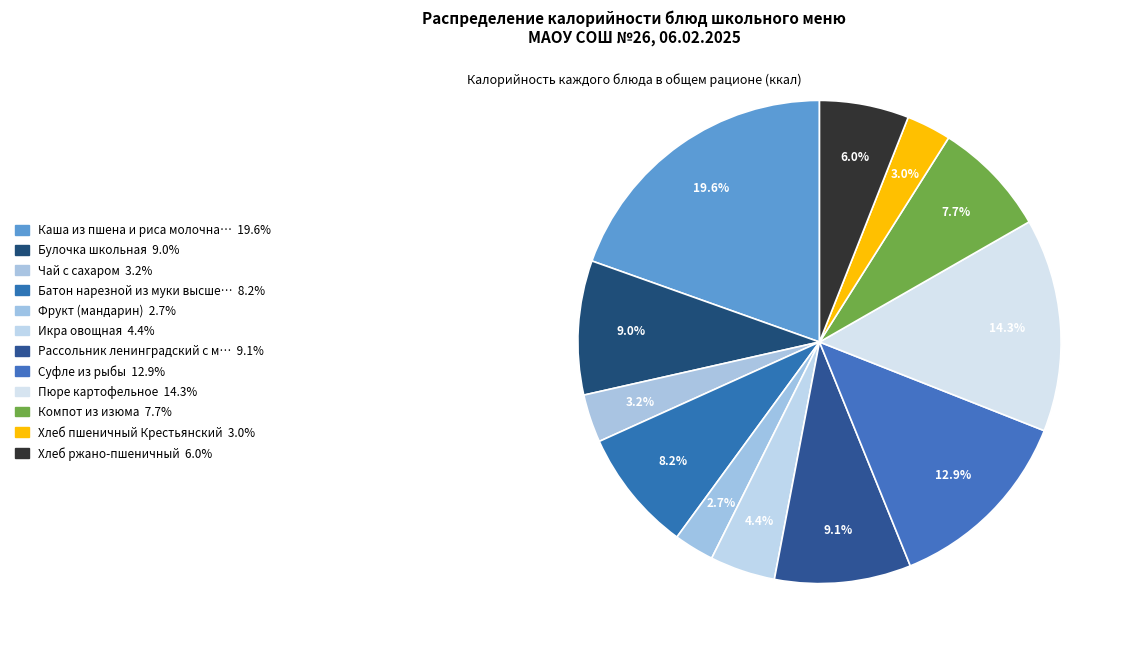

Count the number of slices in the pie.

12